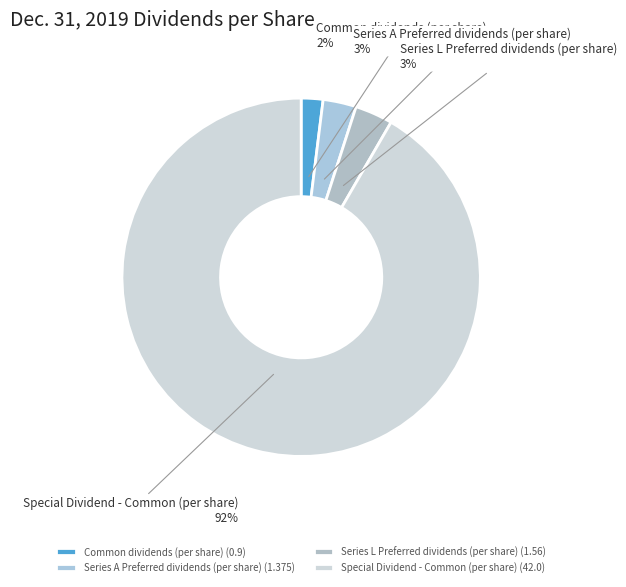

Is the sum of Series L Preferred dividends (per share) and Series A Preferred dividends (per share) greater than half?

No